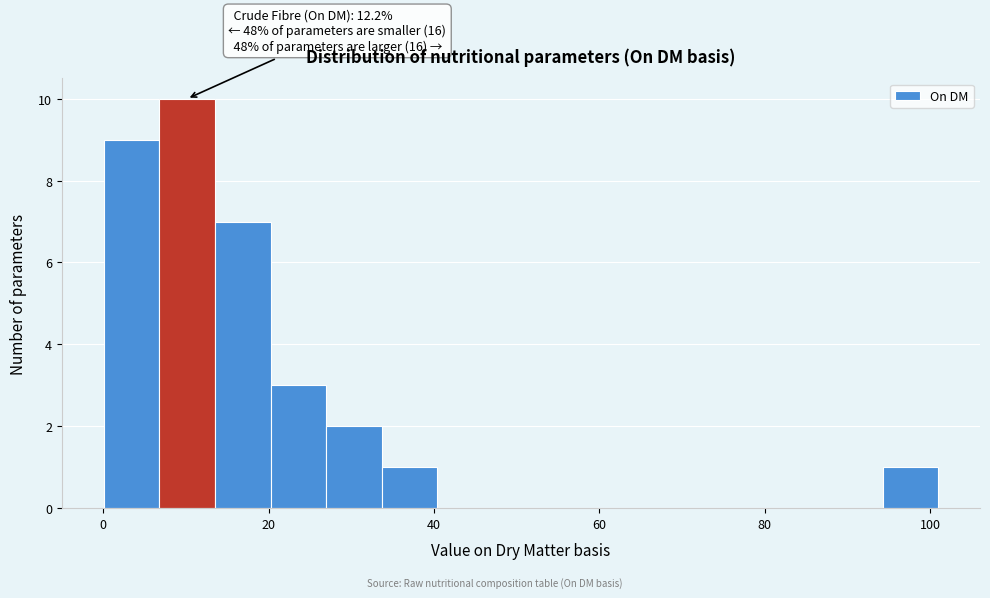

Read against the x-axis, roughly where is the centre of the tallest bar?

10